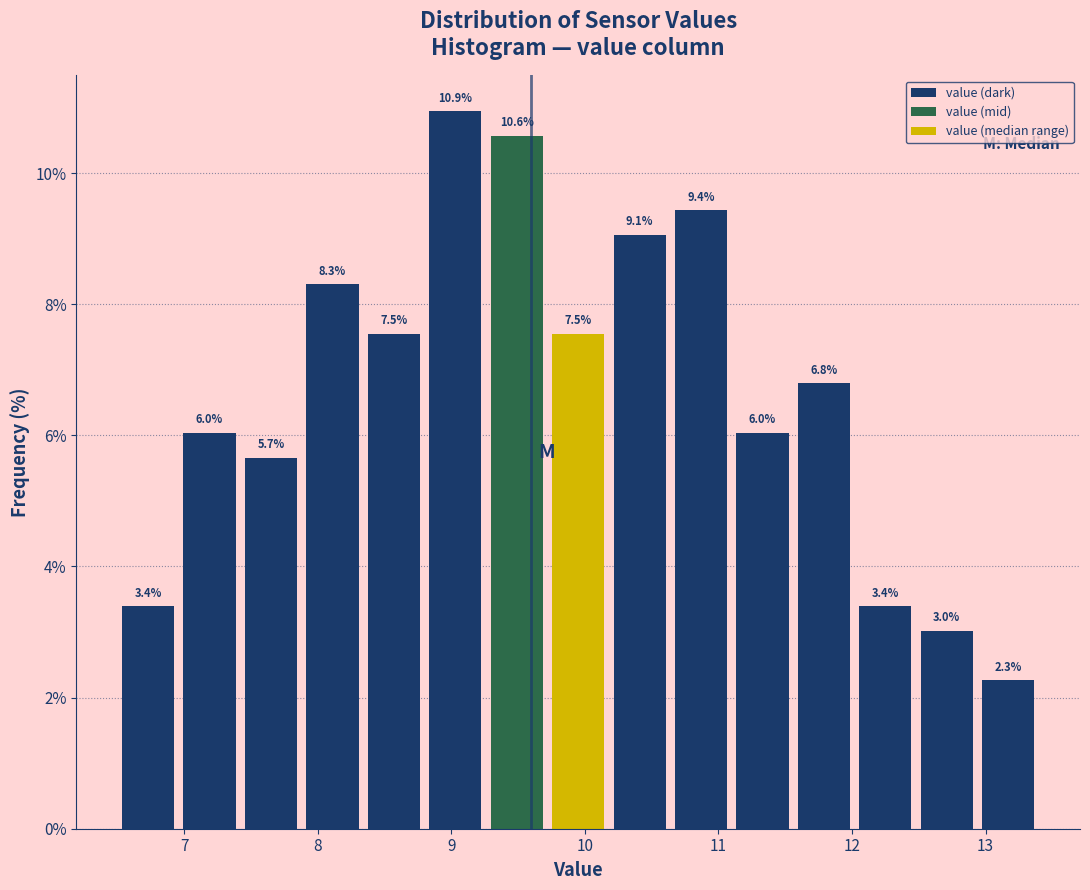

What is the height of the bar covering 7.88 to 8.34 on the x-axis? The bar edges are not printed on the chart, so give them approximately, as read against the axis.

8.3